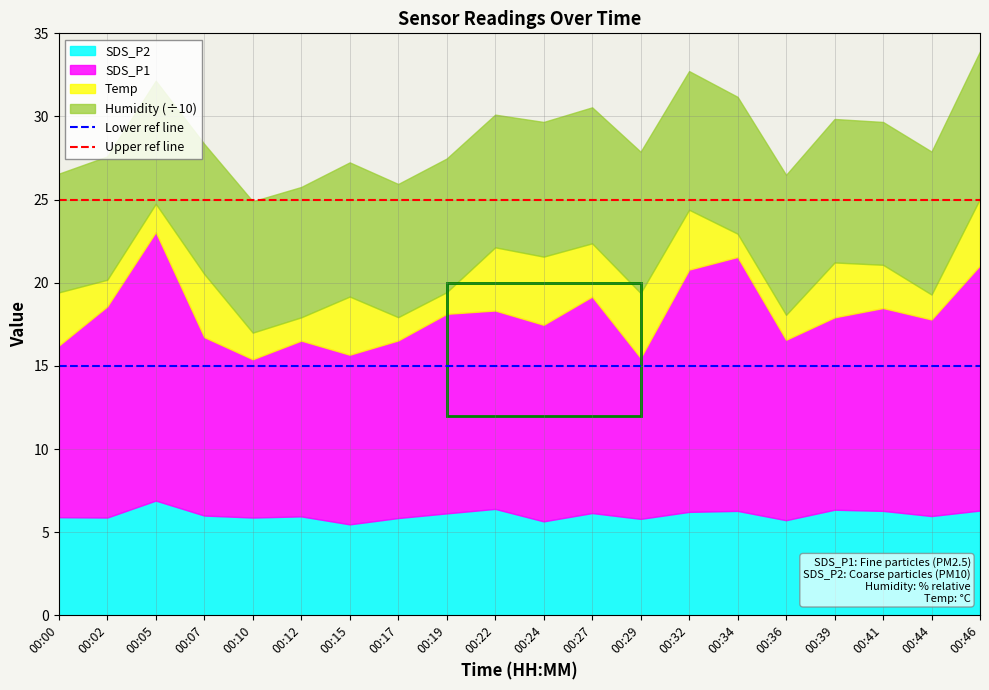

What is the sum of the Upper ref line values at 00:02 and 00:00?

50